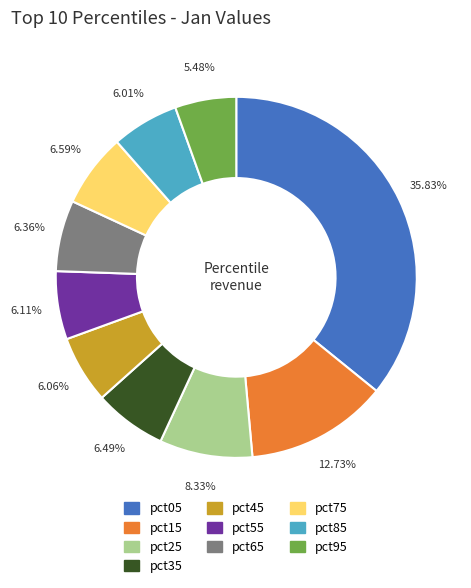

How many slices are in this pie chart?

10